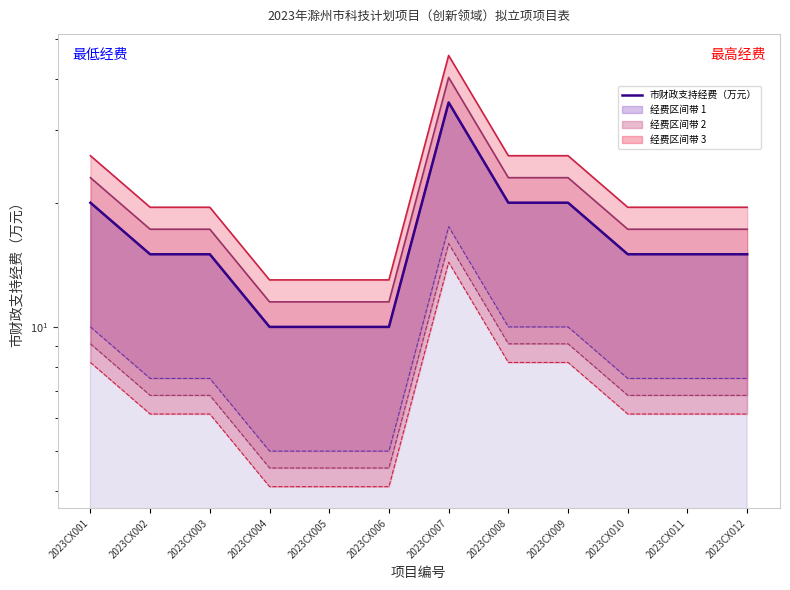

How many categories are shown in the chart?

12